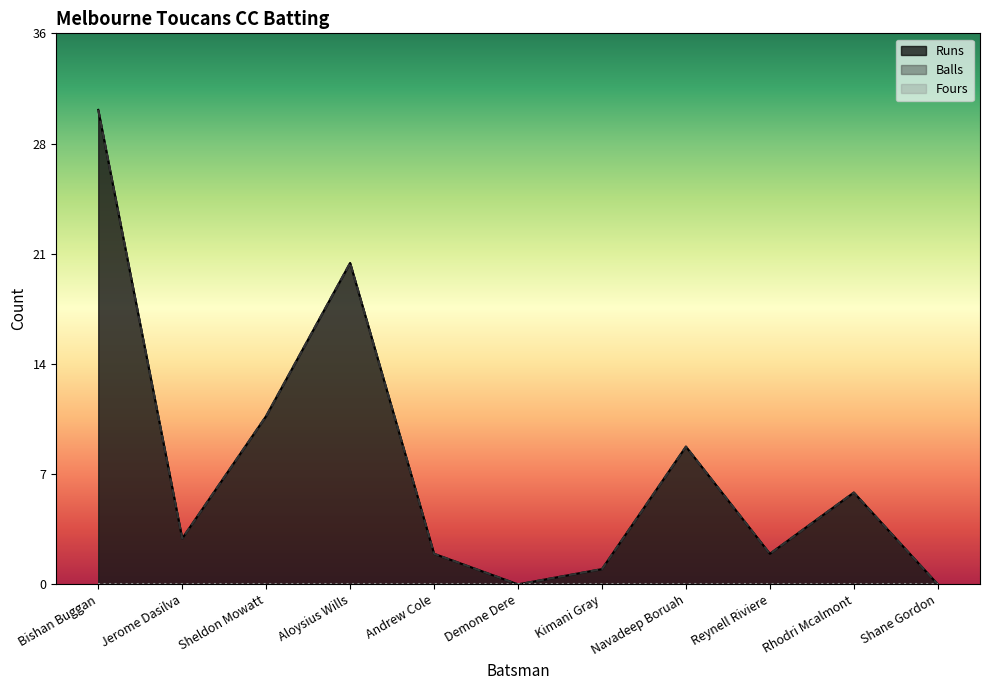

True or false: Runs has more than 0 interior local peaks.

True